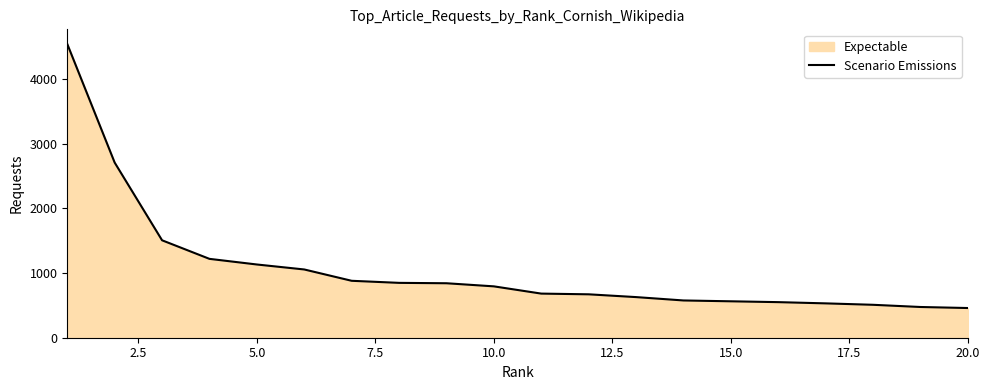

What is the smallest value displayed?

459